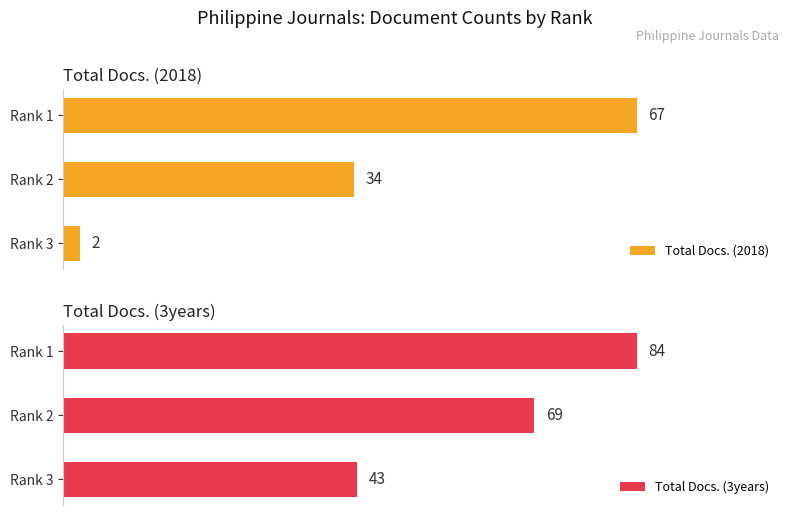

What are all the series names shown in the legend?

Total Docs. (2018), Total Docs. (3years)